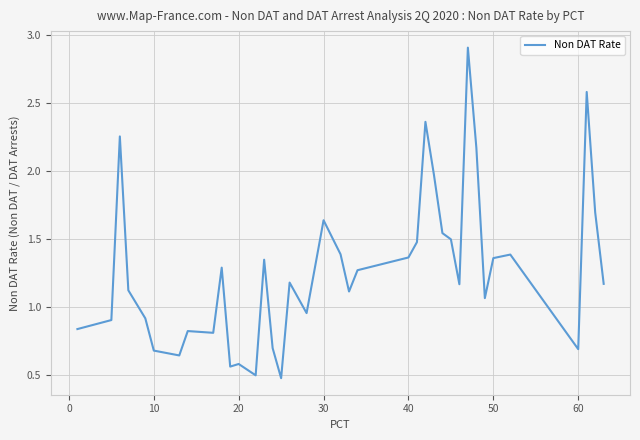

What is the greatest value displayed?

2.9